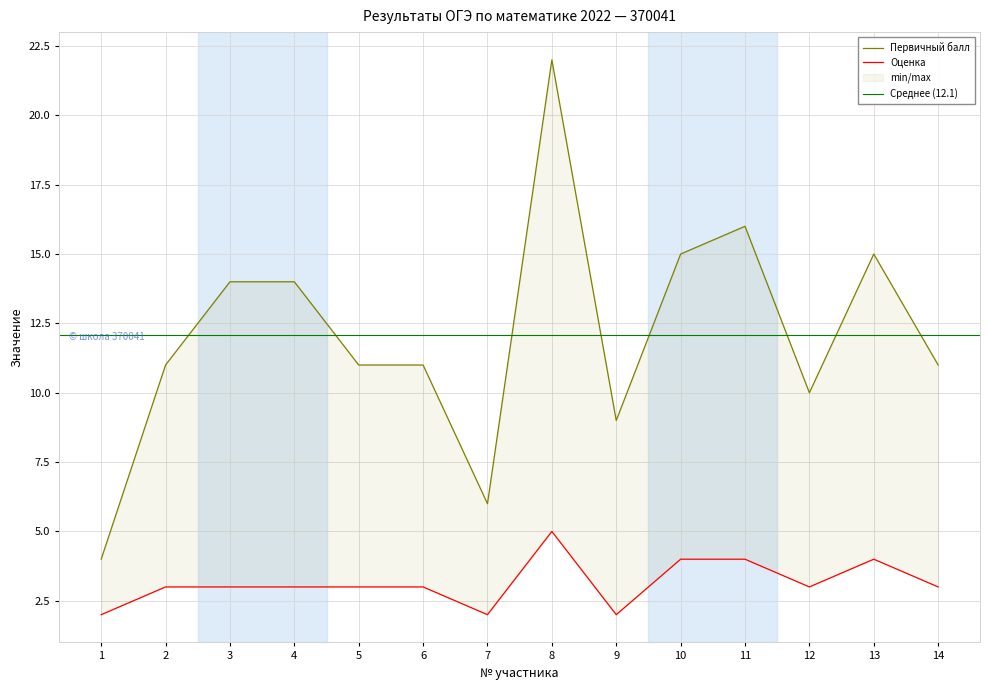

The value of Оценка at 12 is 4. True or false?

False